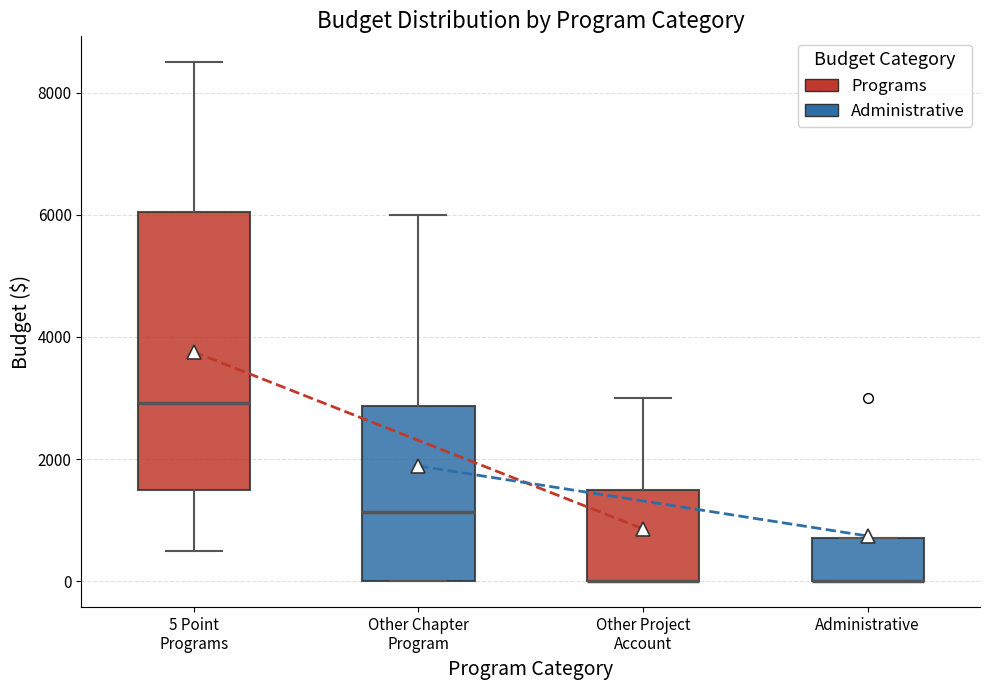

Where does the lower whisker of the box for 5 Point Programs end on the y-axis? The values are not printed on the chart, so give them approximately, as read against the axis.

600